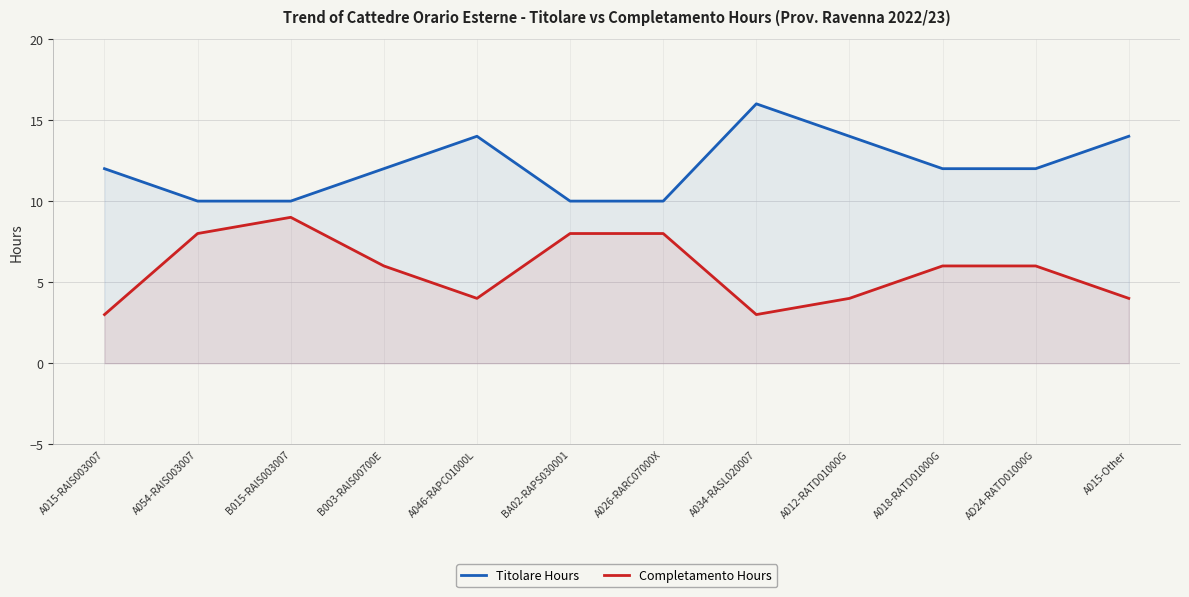

At how many categories does at least one series exceed 12?

4